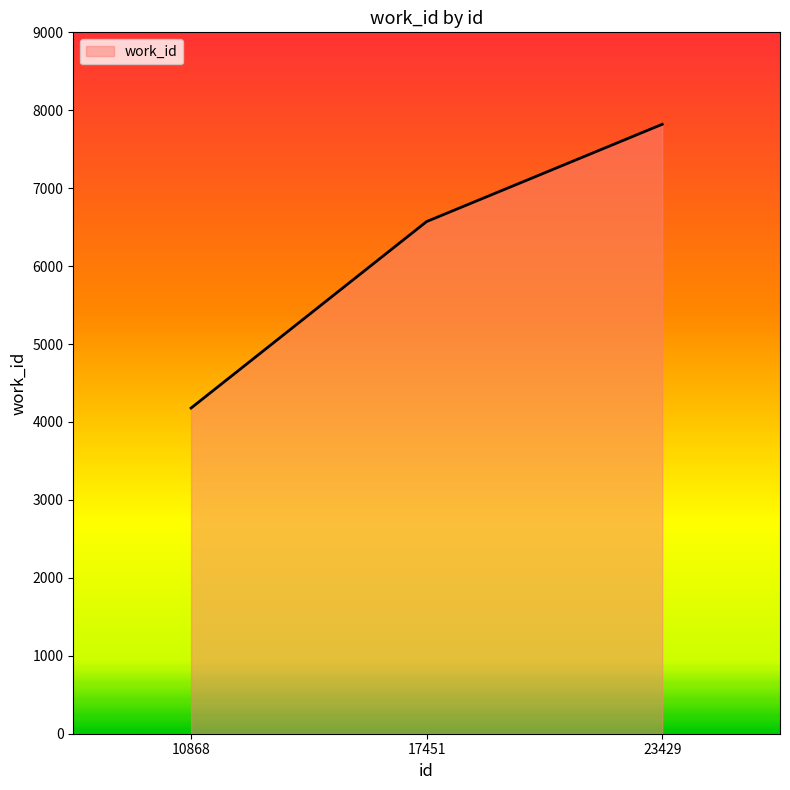

Is it true that the value at 10868 is 4179?

True